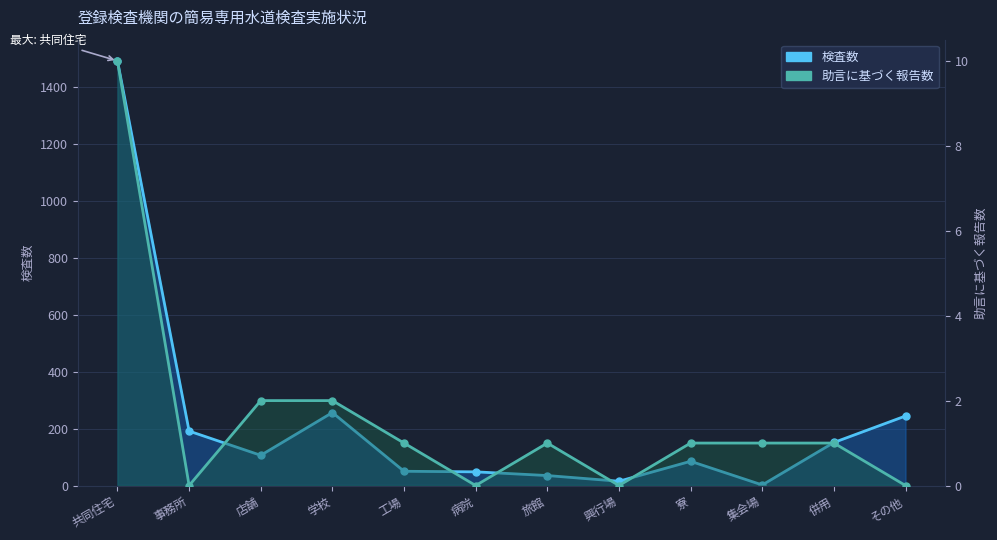

True or false: 助言に基づく報告数 has a value of 4 at 病院.

False